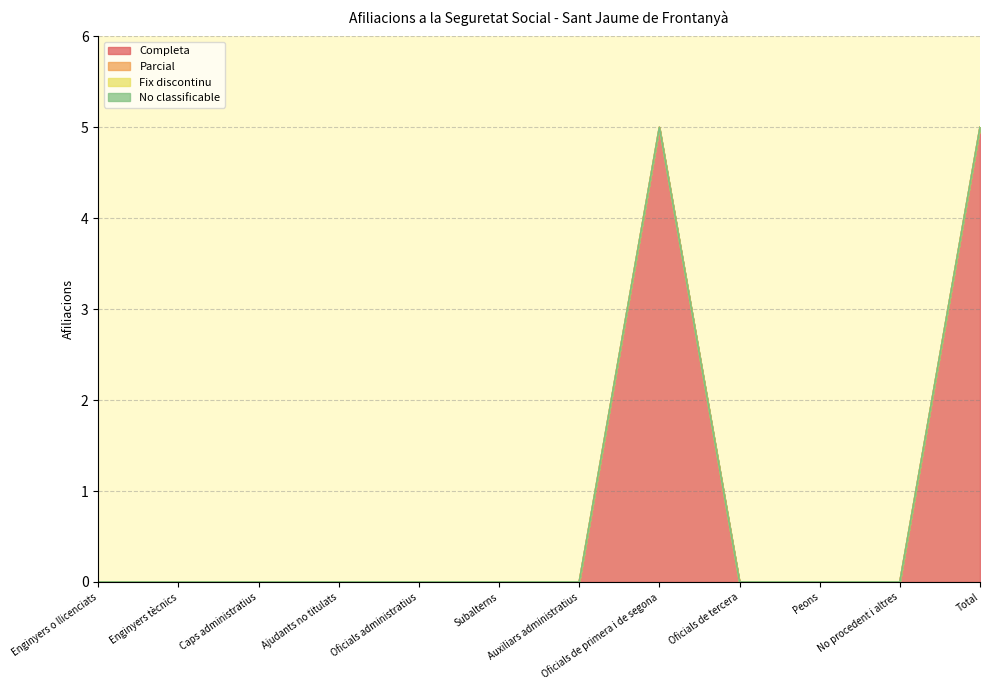

Which series changed the most between Enginyers o llicenciats and Total?

Completa